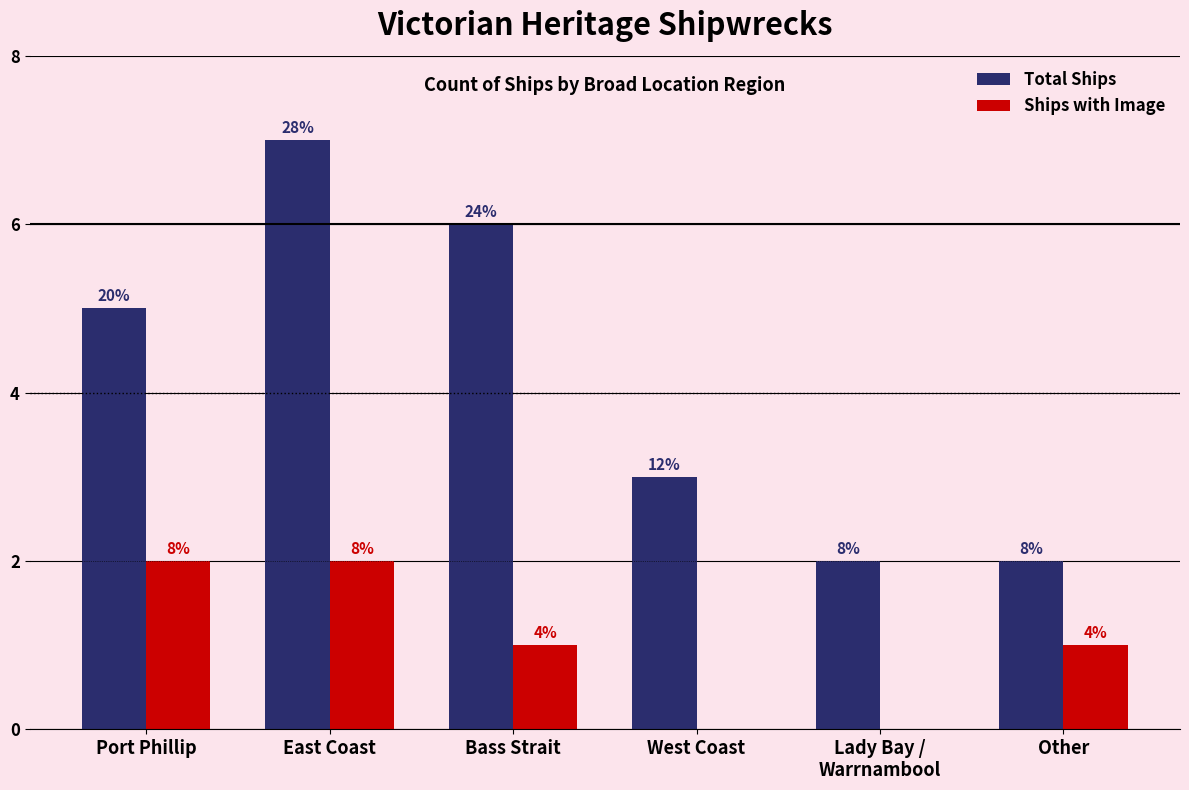

Are the bars grouped side by side (vs. stacked)?

Yes